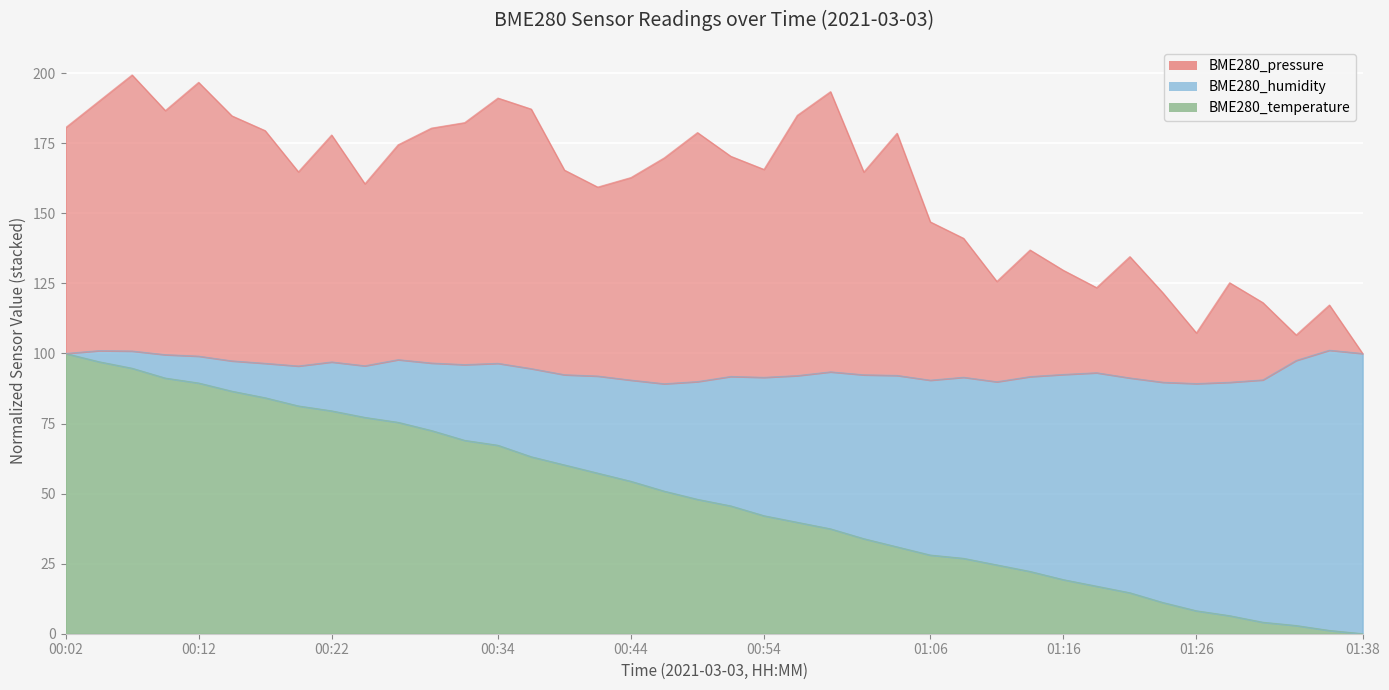

What is the average value of the BME280_humidity series?

47.9